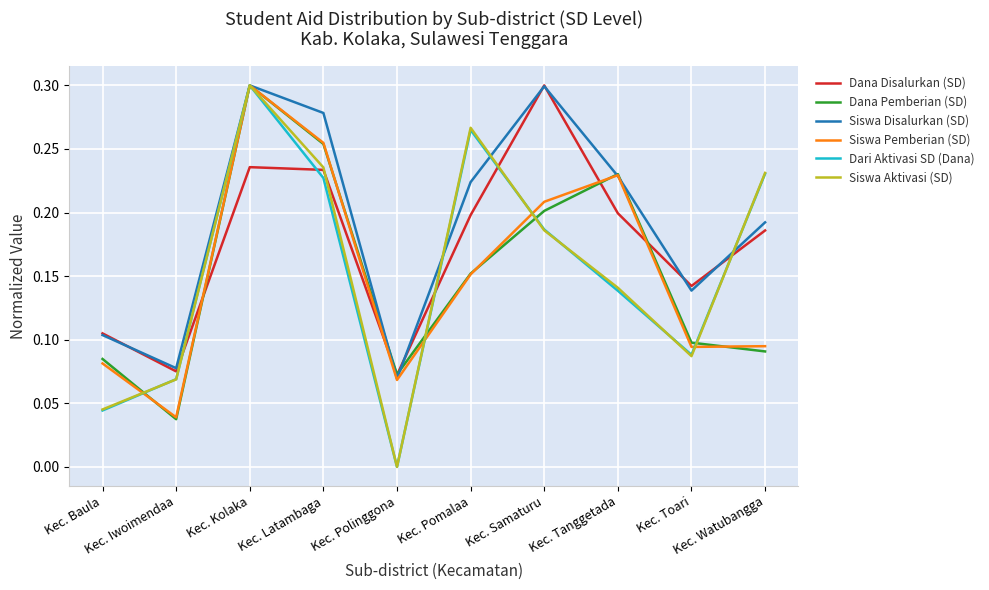

At which label is Dana Disalurkan (SD) closest to 0?

Kec. Polinggona